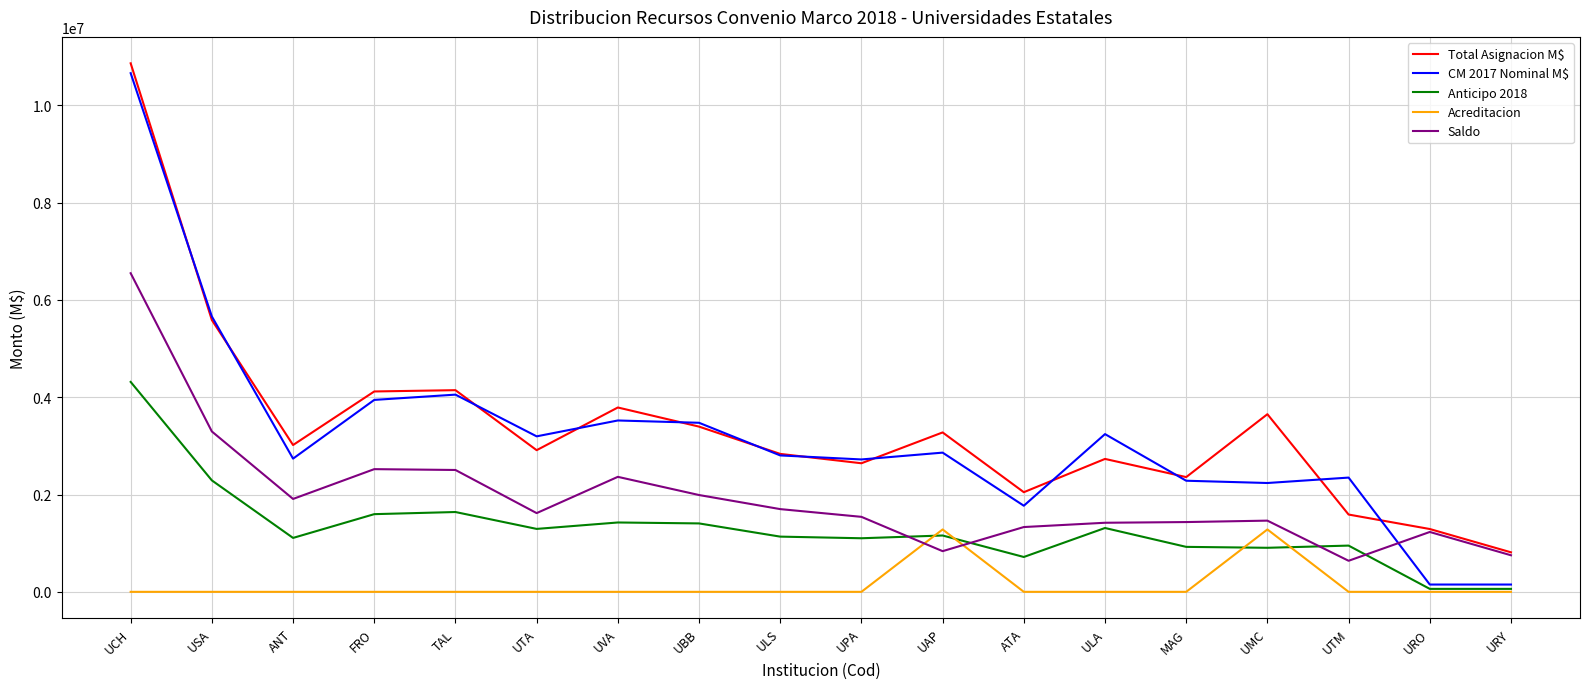

Is the value of Total Asignacion M$ at UCH greater than the value of Anticipo 2018 at ANT?

Yes